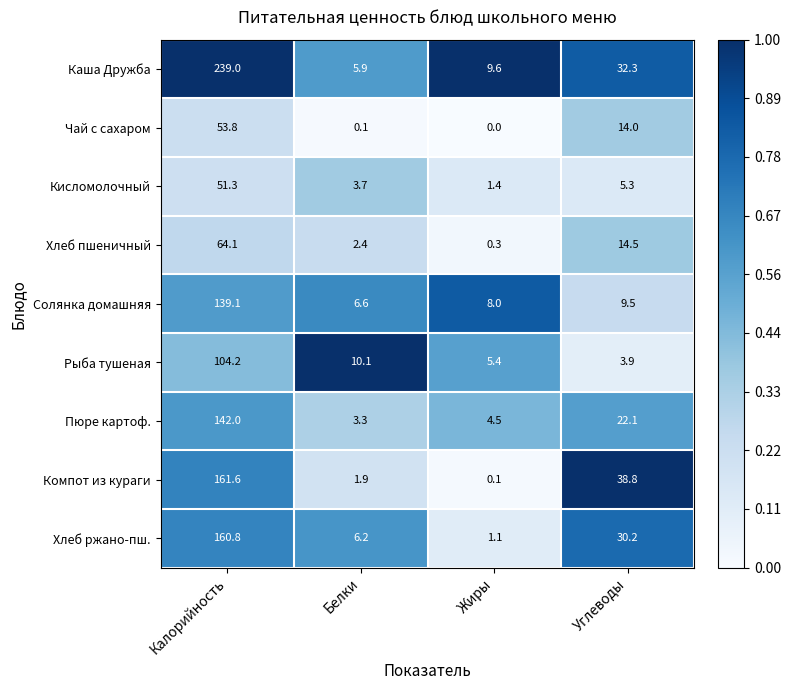

Which series has the largest total across all categories?

Каша Дружба